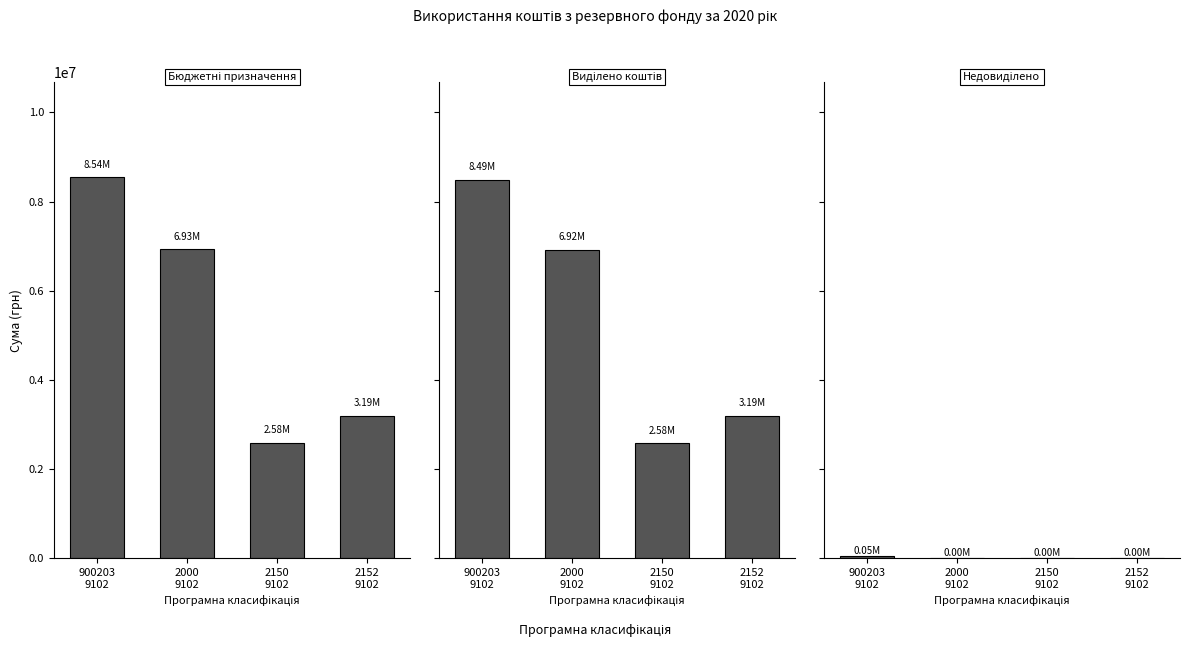

What are all the series names shown in the legend?

Бюджетні призначення, Виділено коштів, Недовиділено